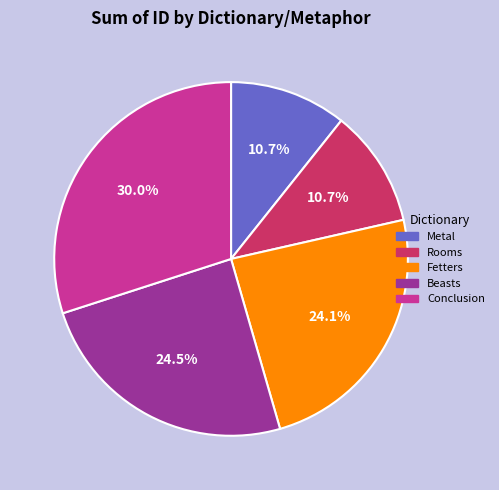

How many segments does this pie chart have?

5